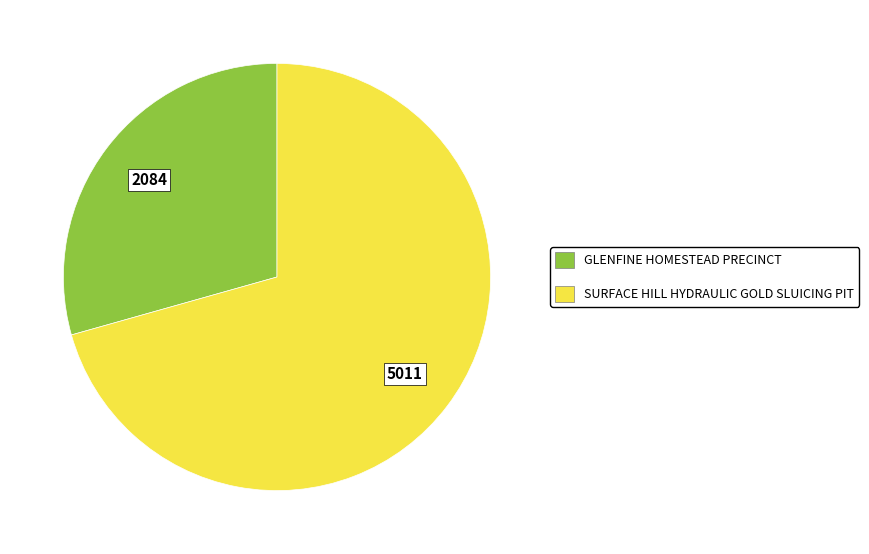

Which has a higher value, GLENFINE HOMESTEAD PRECINCT or SURFACE HILL HYDRAULIC GOLD SLUICING PIT?

SURFACE HILL HYDRAULIC GOLD SLUICING PIT